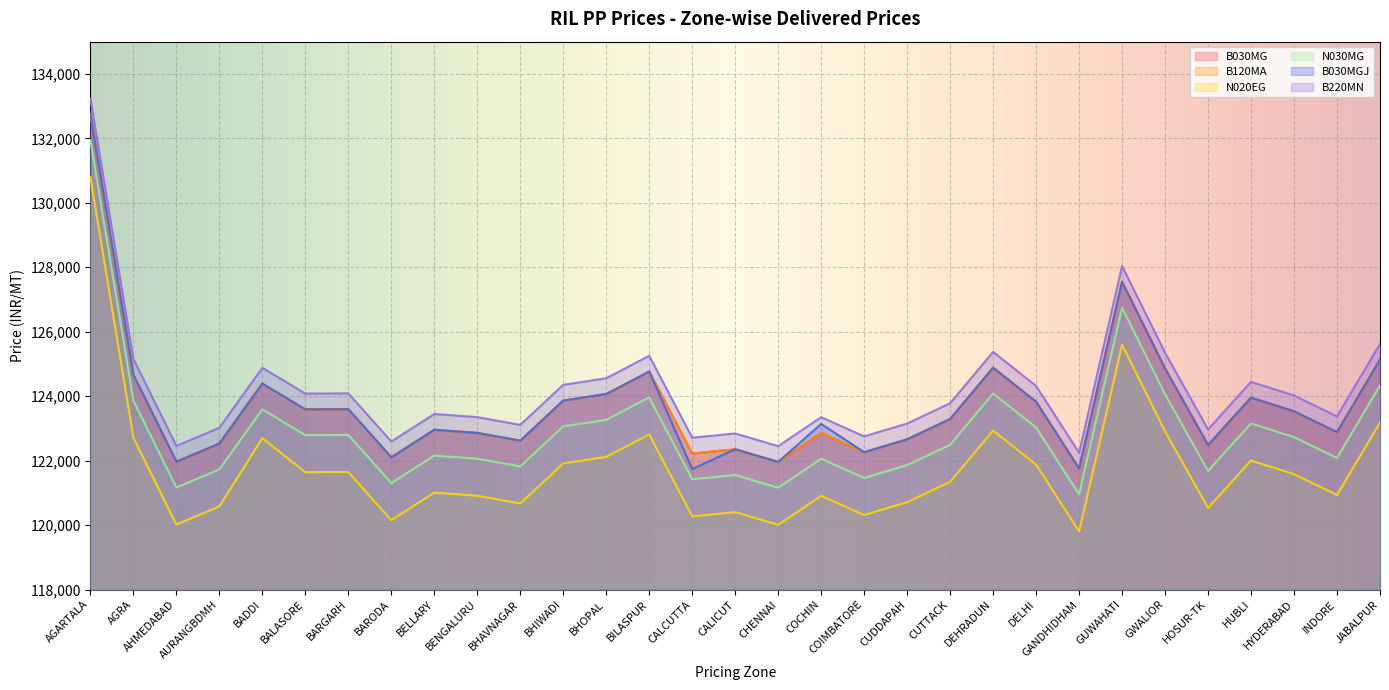

Reading left to right, list all the values displayed in this chart.

B030MG: 132744	124664	121966	122530	124390	123590	123597	122103	122957	122860	122620	123863	124066	124763	122221	122353	121960	122859	122262	122661	123292	124884	123827	121754	127549	124856	122481	123955	123530	122883	125134
B120MA: 132744	124664	121966	122530	124390	123590	123597	122103	122957	122860	122620	123863	124066	124763	122221	122353	121960	122859	122262	122661	123292	124884	123827	121754	127549	124856	122481	123955	123530	122883	125134
N020EG: 130794	122714	120016	120580	122700	121640	121647	120153	121007	120910	120670	121913	122116	122813	120271	120403	120010	120909	120312	120711	121342	122934	121877	119804	125599	122906	120531	122005	121580	120933	123184
N030MG: 131944	123864	121166	121730	123590	122790	122797	121303	122157	122060	121820	123063	123266	123963	121421	121553	121160	122059	121462	121861	122492	124084	123027	120954	126749	124056	121681	123155	122730	122083	124334
B030MGJ: 132744	124664	121966	122530	124390	123590	123597	122103	122957	122860	122620	123863	124066	124763	121741	122353	121960	123139	122262	122661	123292	124884	123827	121754	127549	124856	122481	123955	123530	122883	125134
B220MN: 133234	125154	122456	123020	124880	124080	124087	122593	123447	123350	123110	124353	124556	125253	122711	122843	122450	123349	122752	123151	123782	125374	124317	122244	128039	125346	122971	124445	124020	123373	125624